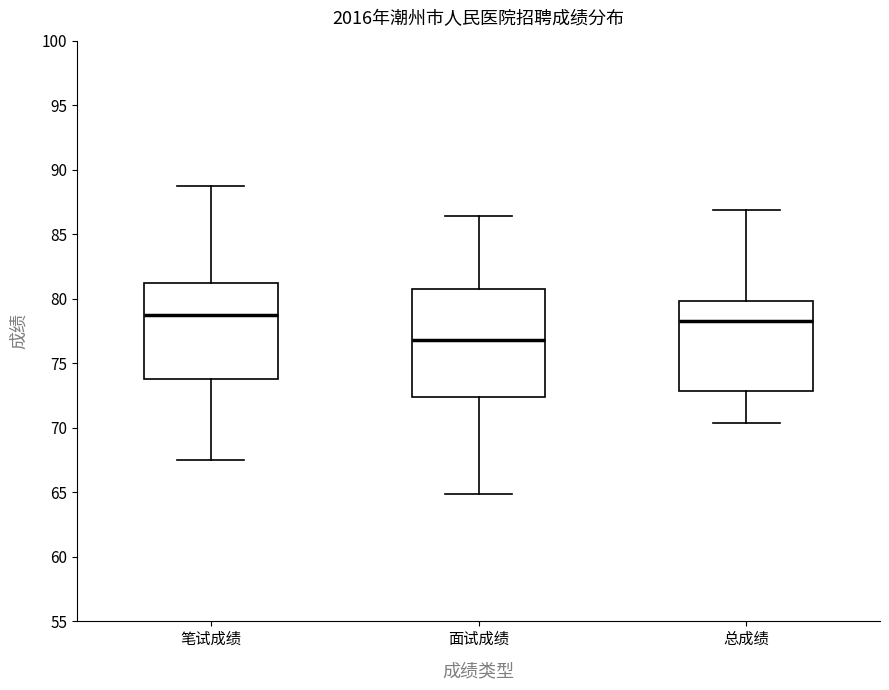

Comparing the boxes themselves (not the whiskers), which one is the tallest?

面试成绩